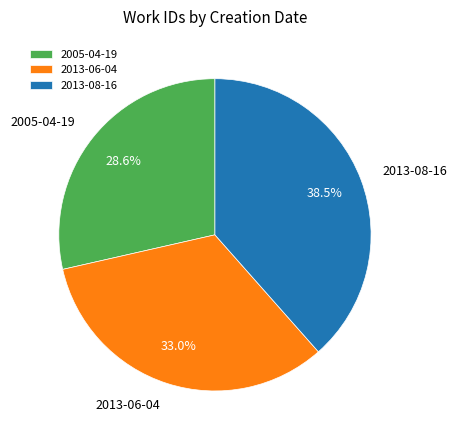

What is the ratio of the value at 2013-08-16 to the value at 2013-06-04?

1.2